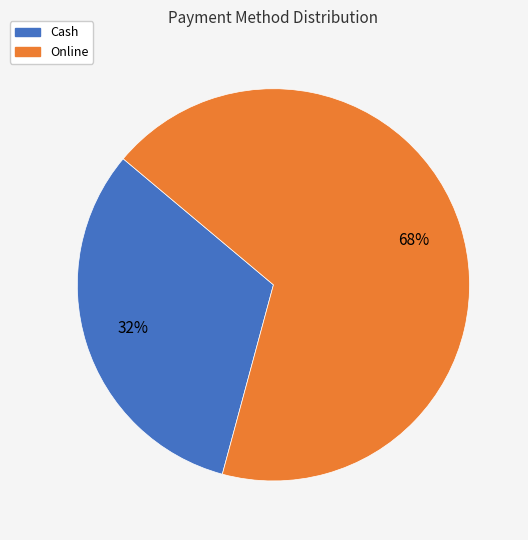

To the nearest percent, what is the average slice percentage?

50%